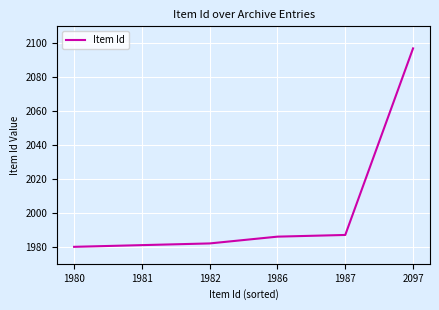

What is the change in value from 1980 to 1987?

+7